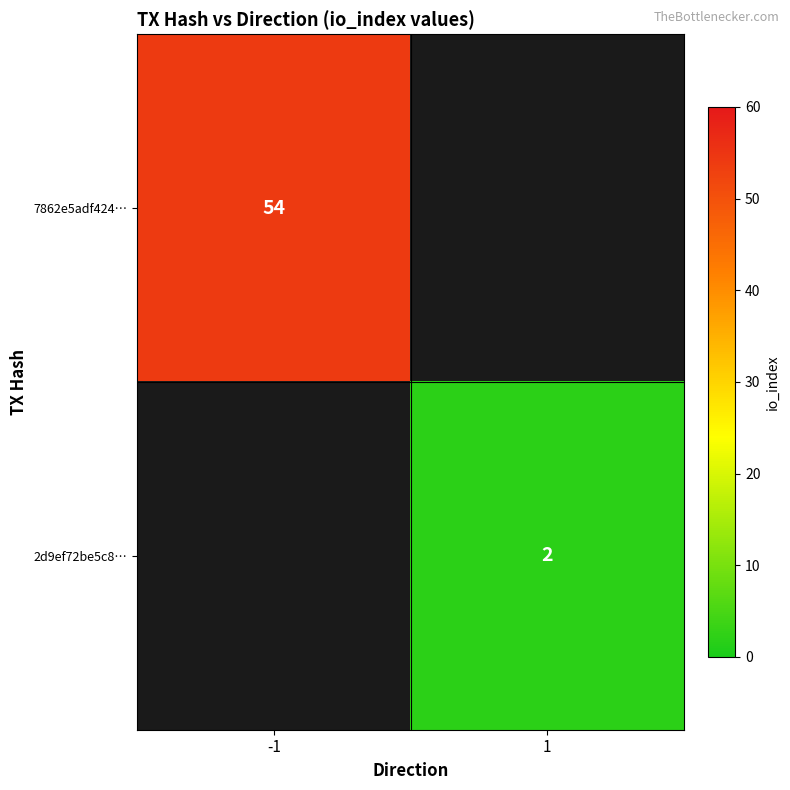

Is it true that 2d9ef72be5c8… equals 0 at 1?

False